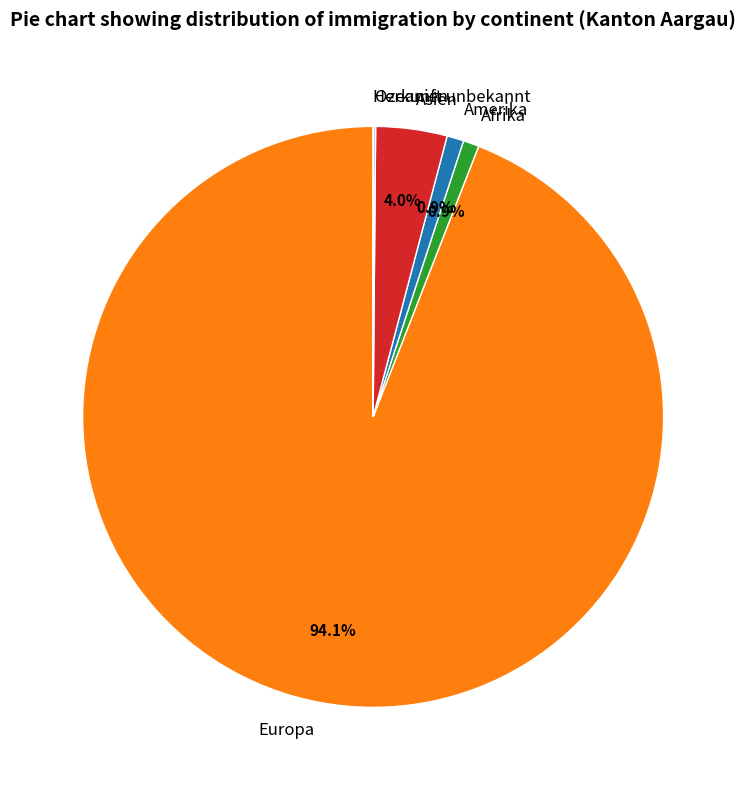

Approximately how many times larger is the value at Europa compared to Amerika?

100.5